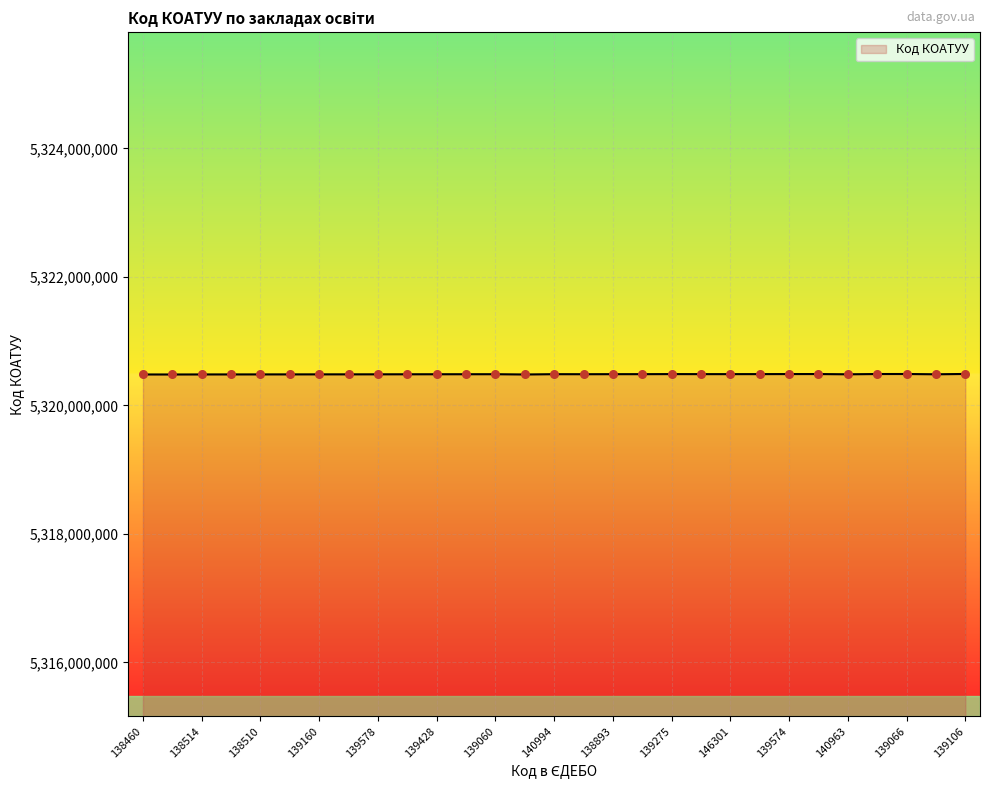

What is the greatest value displayed?

5320488501